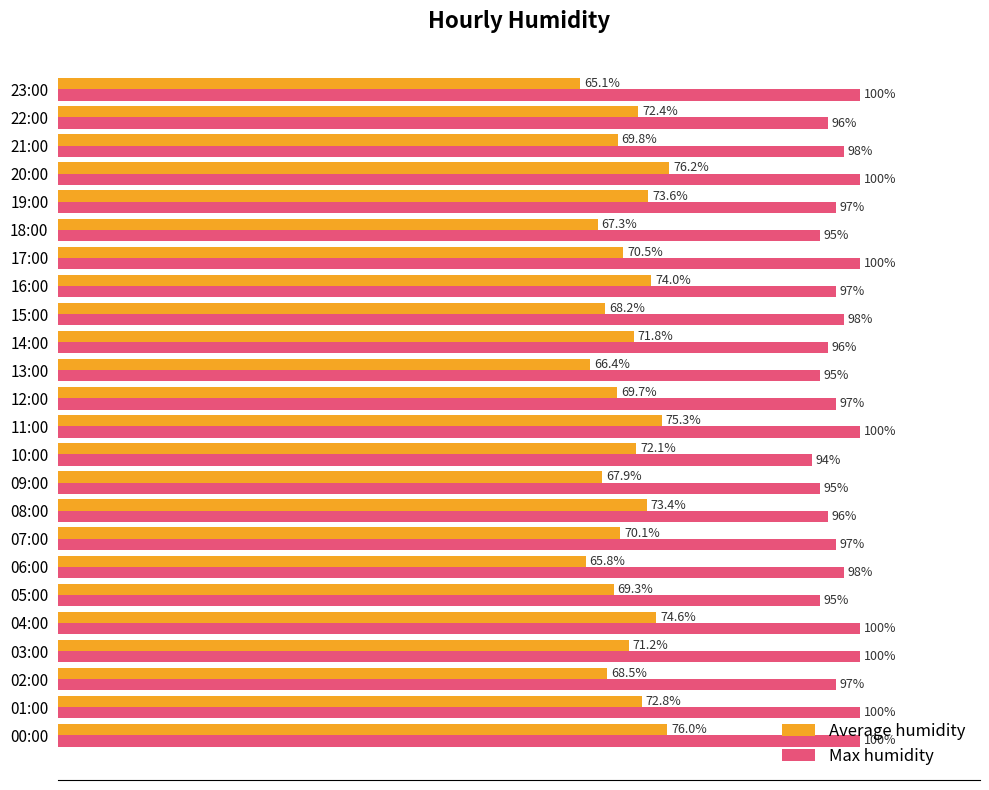

Which series changed the most between 02:00 and 03:00?

Max humidity